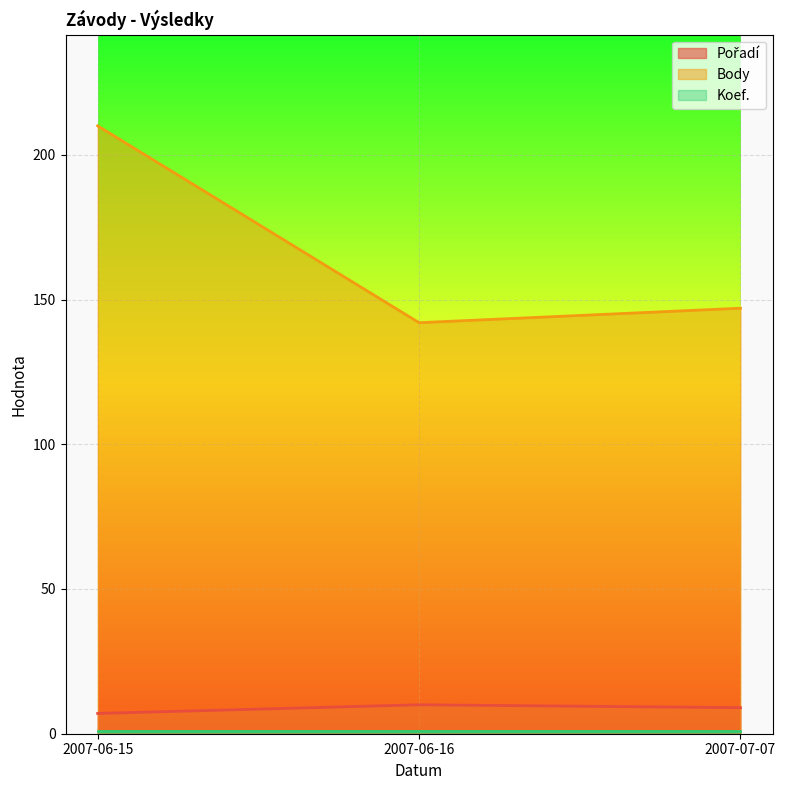

Which category has the highest value across all series?

2007-06-15